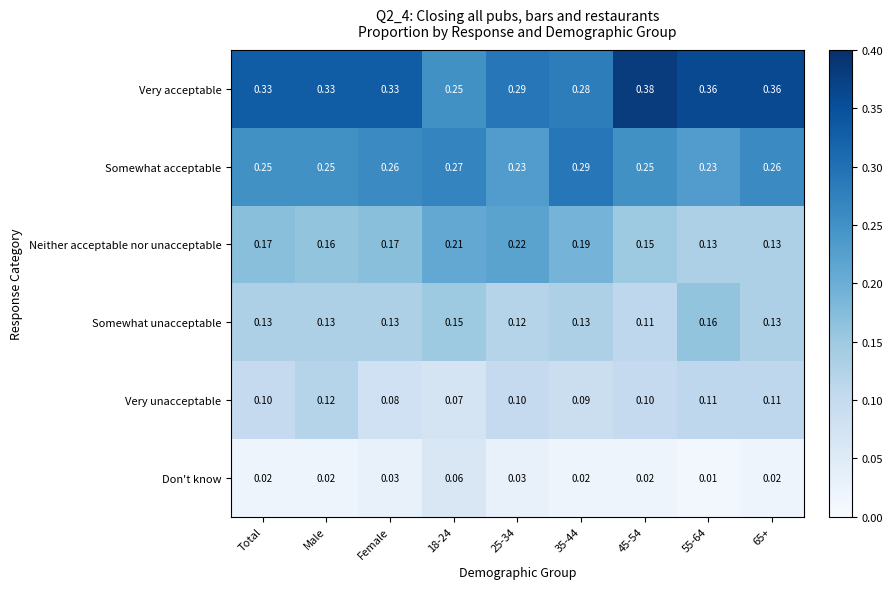

Is the value of Very acceptable at 55-64 greater than the value of Somewhat acceptable at 55-64?

Yes